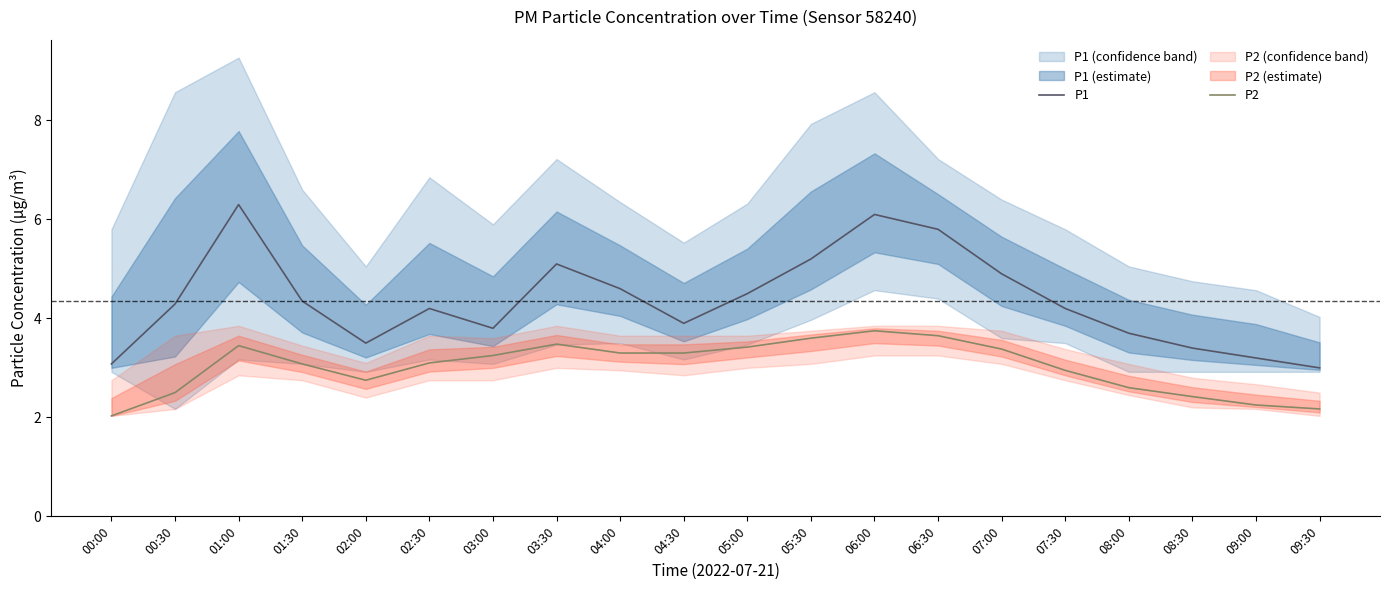

Which series has the widest spread of values?

P1